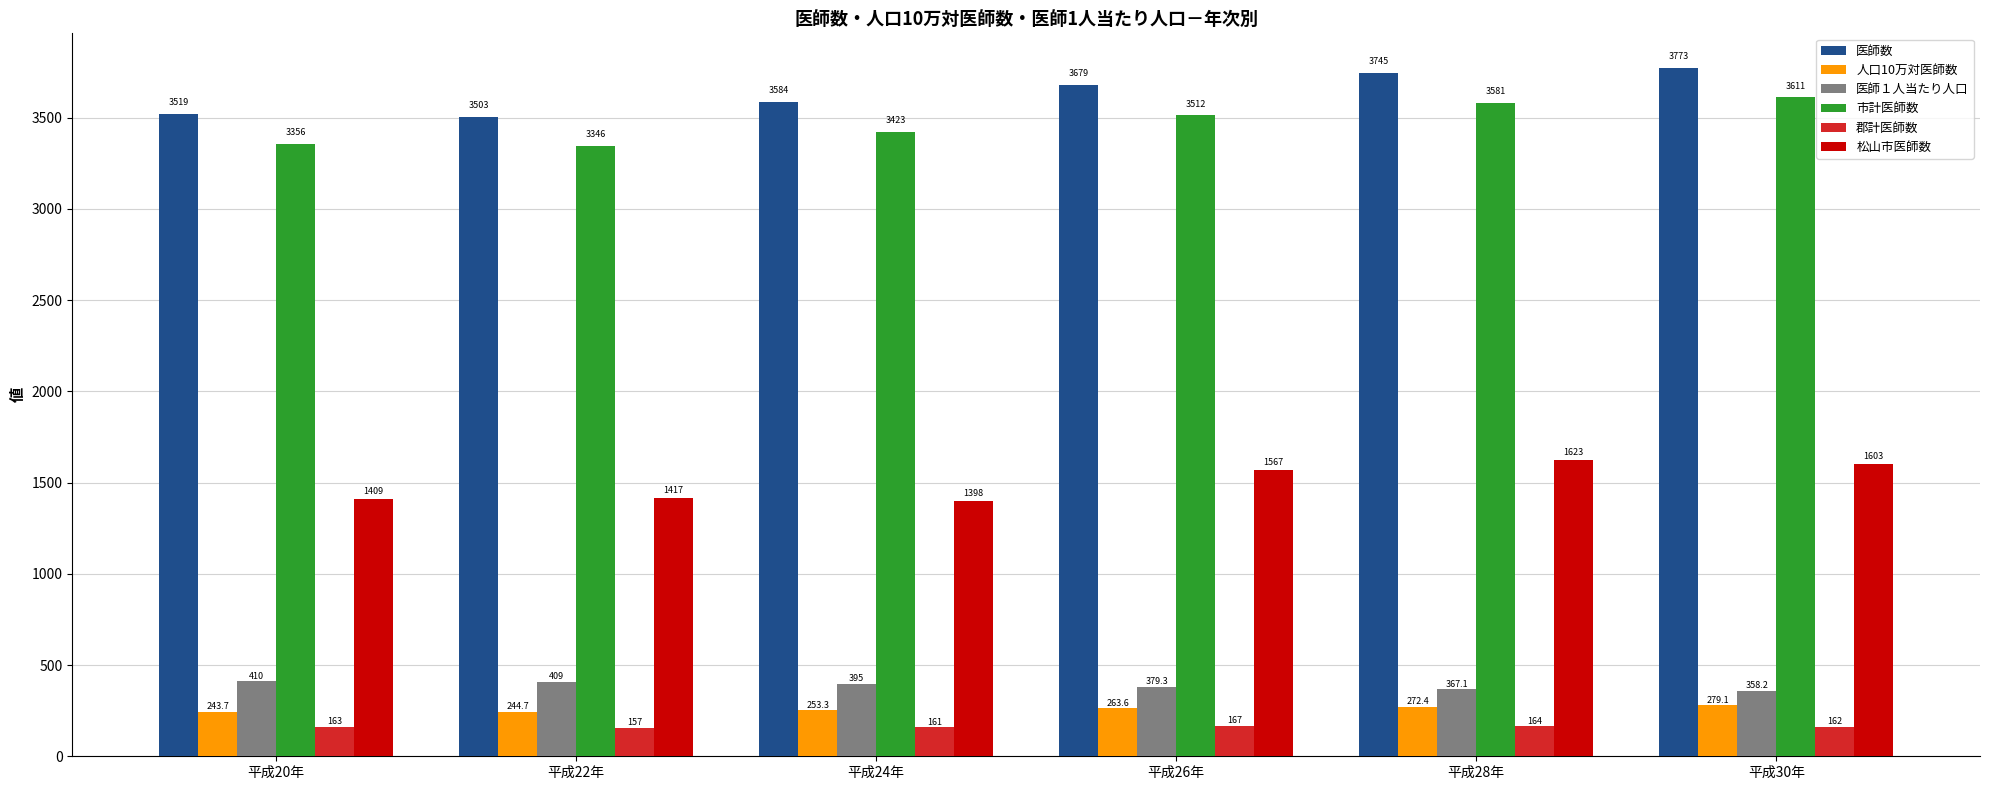

How many data points does each series have?

6